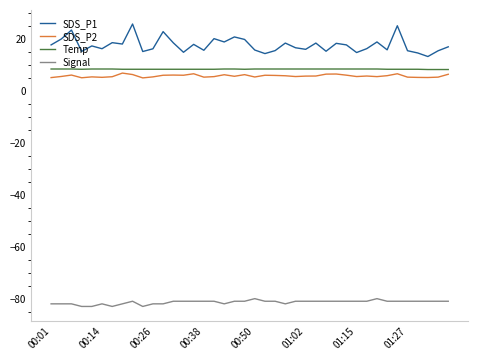

Which series has the largest total across all categories?

SDS_P1